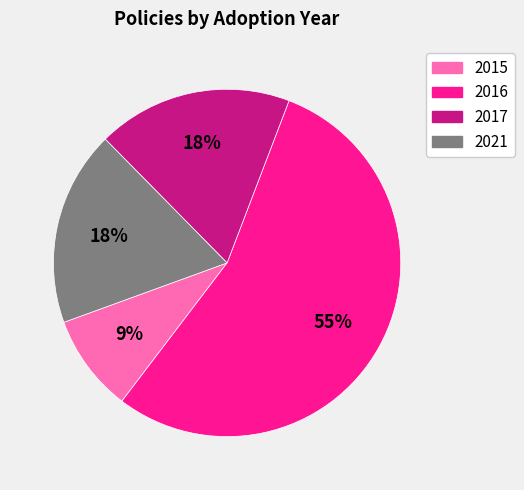

Does any single category account for the majority?

Yes